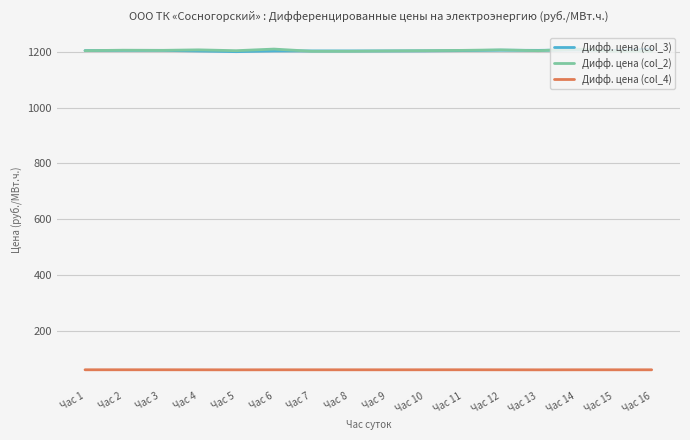

What is the minimum value for Дифф. цена (col_3)?

1200.4